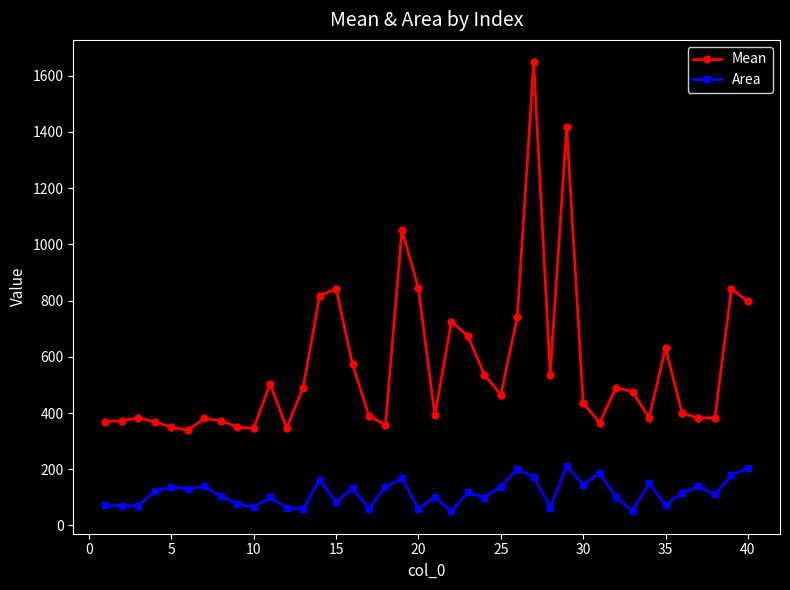

True or false: Area and Mean intersect in this chart.

False